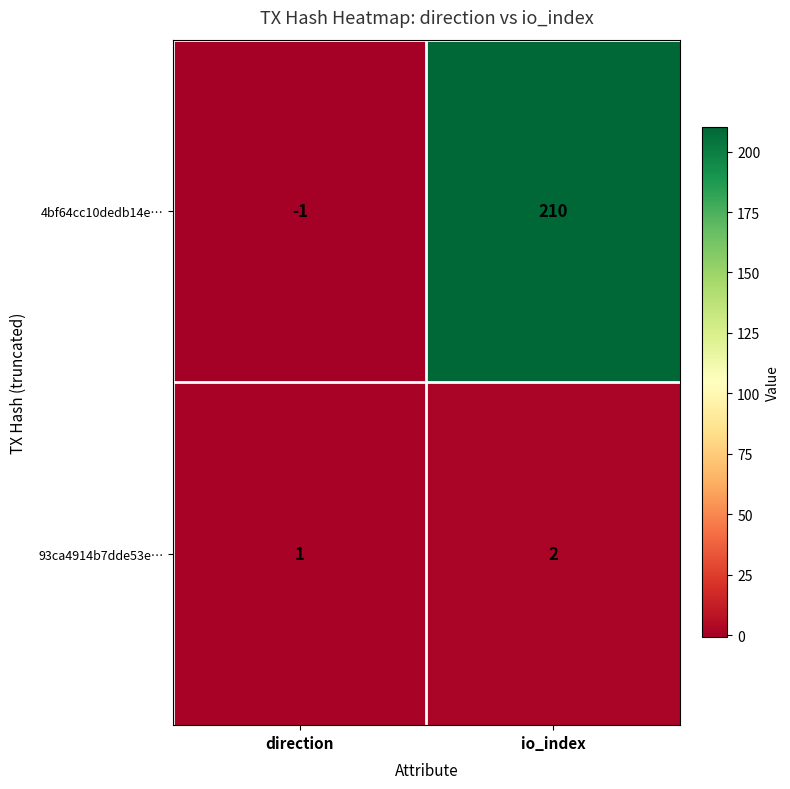

What is the difference between the 4bf64cc10dedb14e… values at direction and io_index?

211